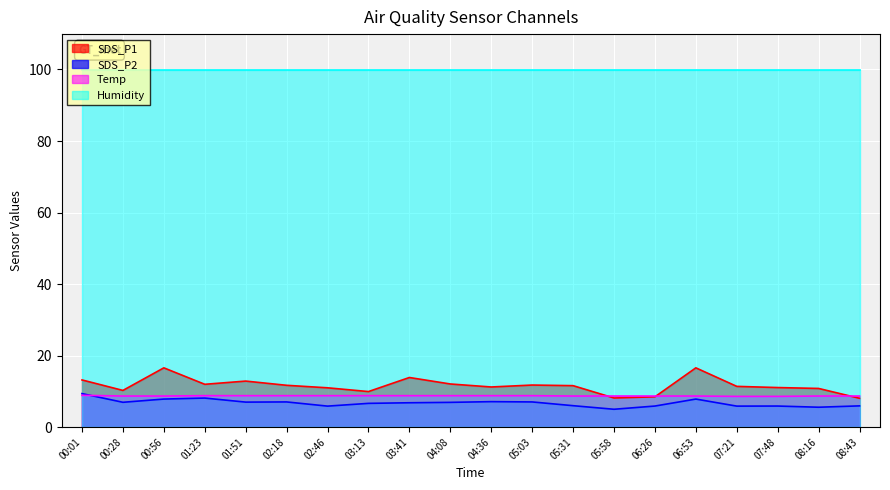

At which label does Temp reach its minimum?

07:21